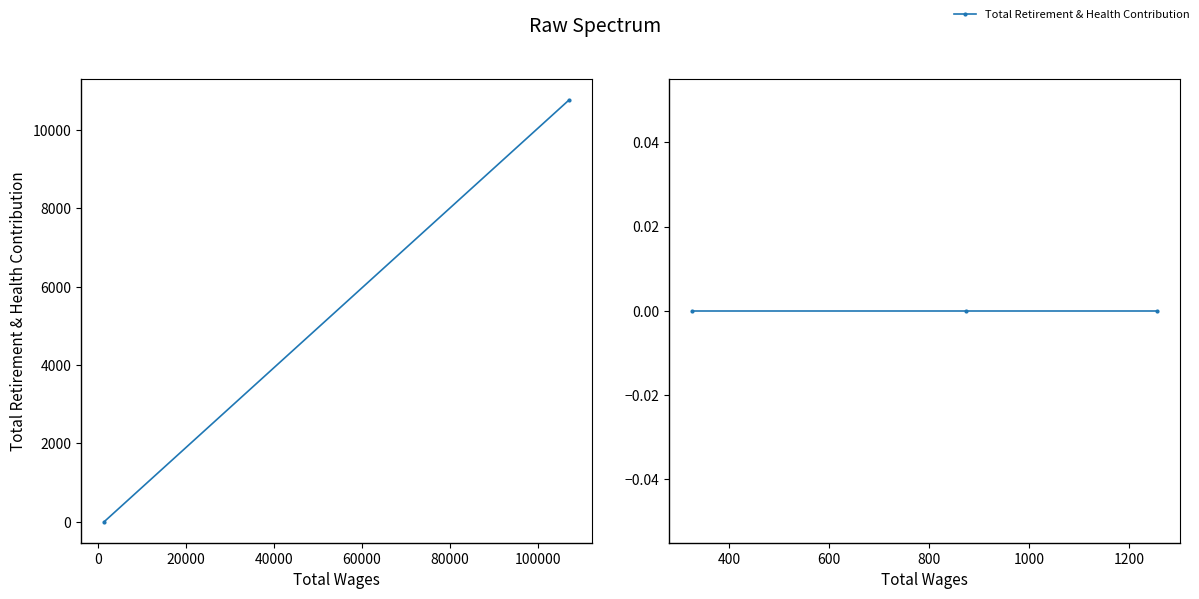

The value at 326.0 is 0. True or false?

True